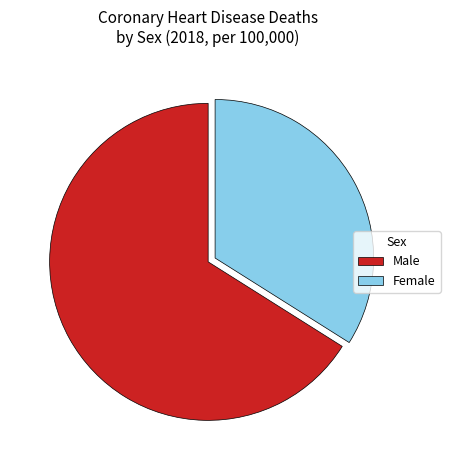

The Male slice represents 66% of the pie. True or false?

True